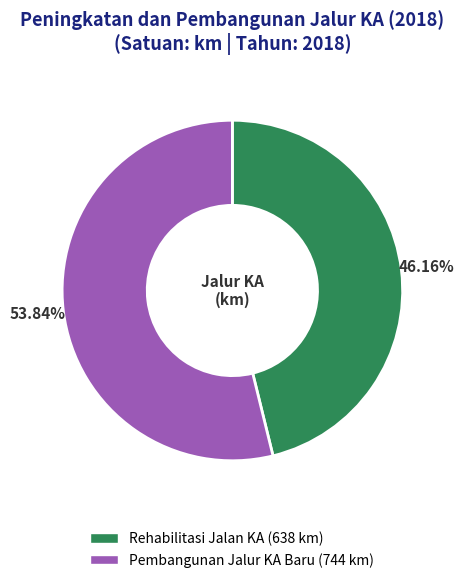

Is there any slice that represents more than half of the pie?

Yes